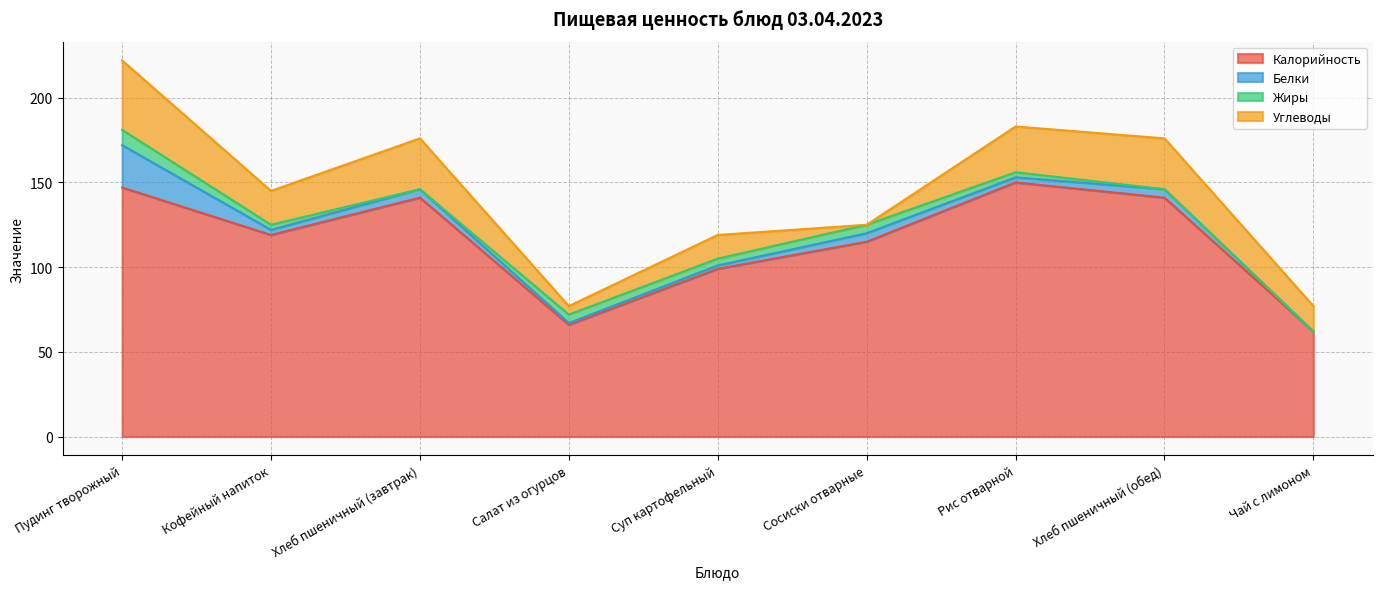

Reading right to left, transcribe all the data shown in this chart.

Калорийность: 62	141	150	115	99	66	141	119	147
Белки: 0	5	3	5	2	1	5	3	25
Жиры: 0	0	3	5	4	5	0	3	9
Углеводы: 15	30	27	0	14	5	30	20	41